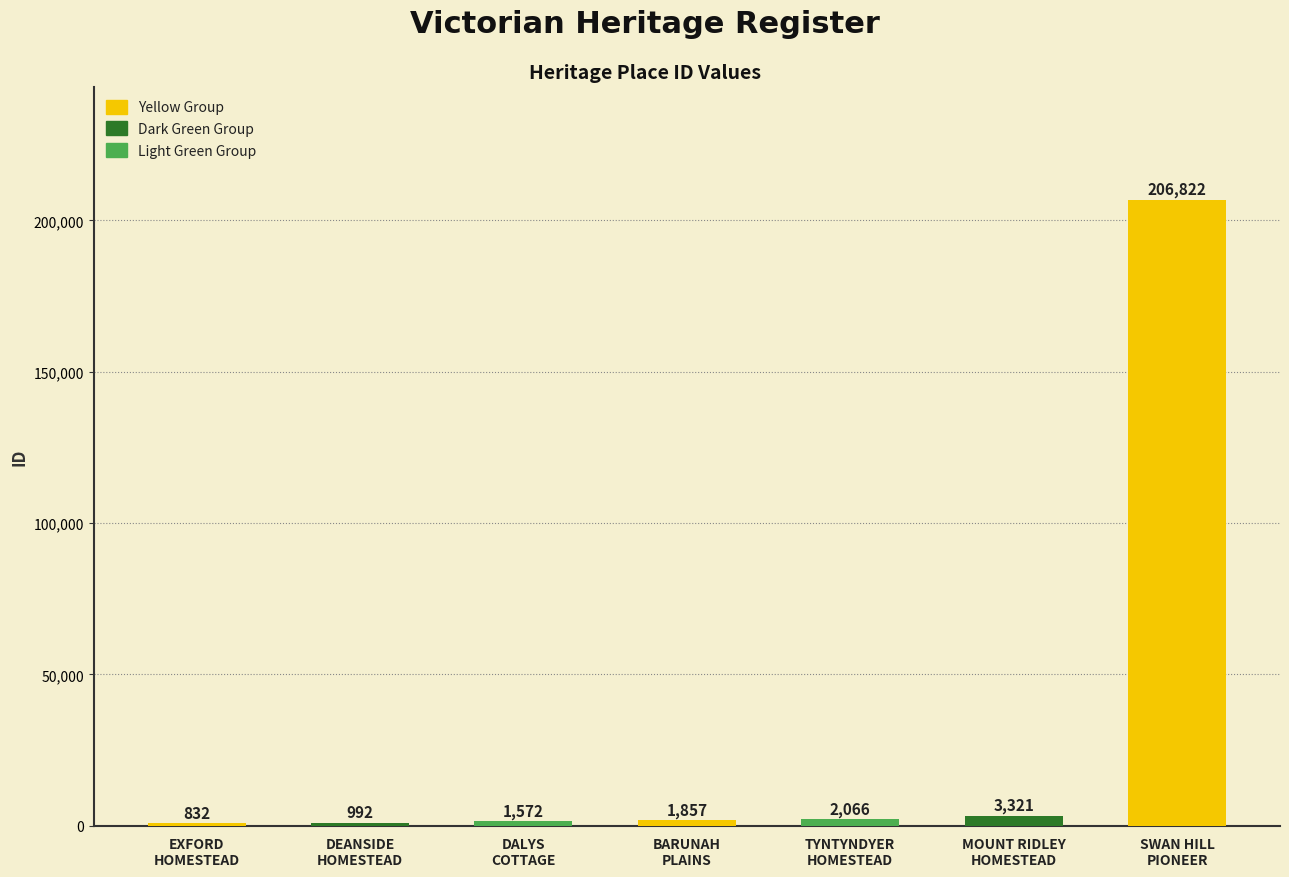

What is the difference between the maximum and second lowest values?

205830